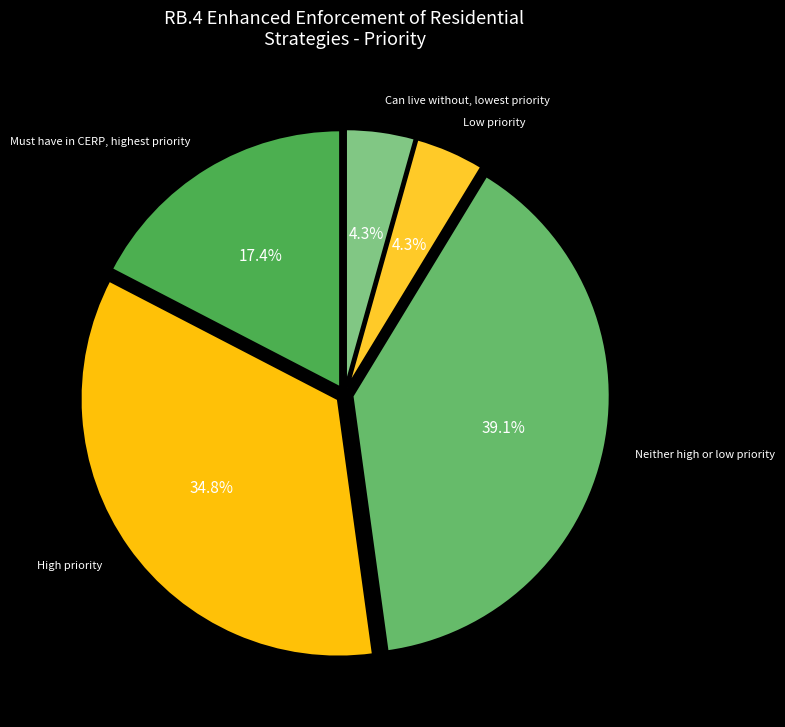

Do Can live without, lowest priority and High priority together represent more than half of the pie?

No